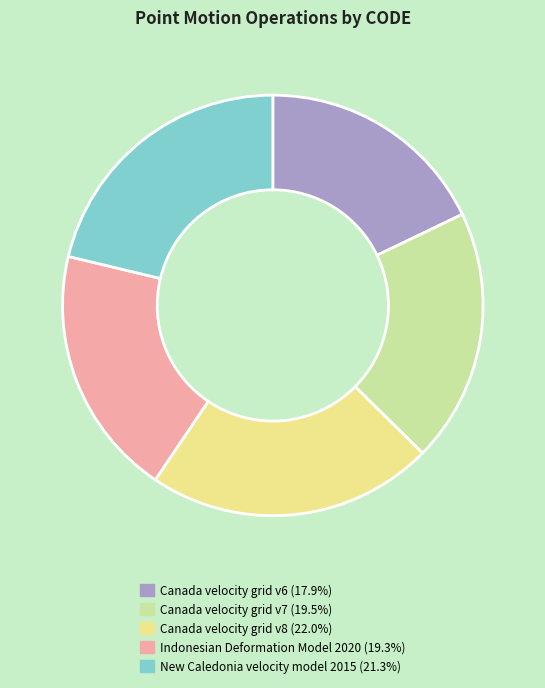

The Canada velocity grid v8 slice represents 27% of the pie. True or false?

False